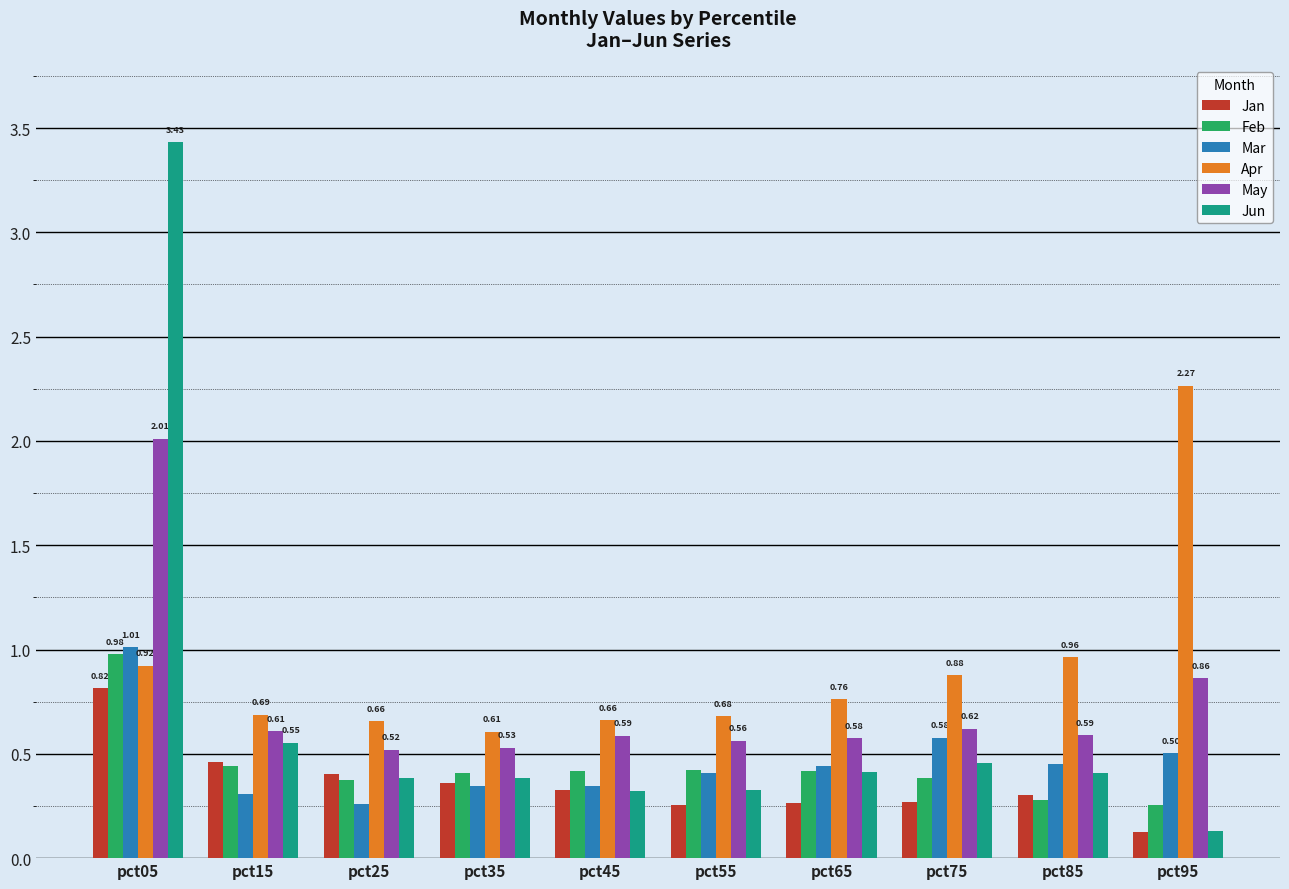

What is the difference between the highest and lowest values at pct95?

2.1